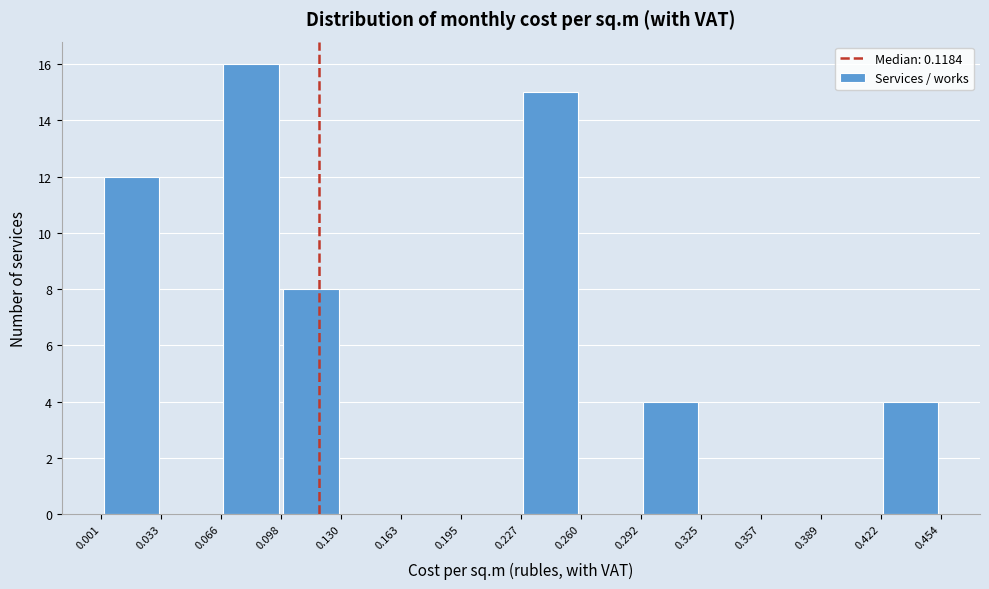

What is the height of the bar covering 0.098 to 0.130 on the x-axis? The values are not printed on the chart, so give them approximately, as read against the axis.

8